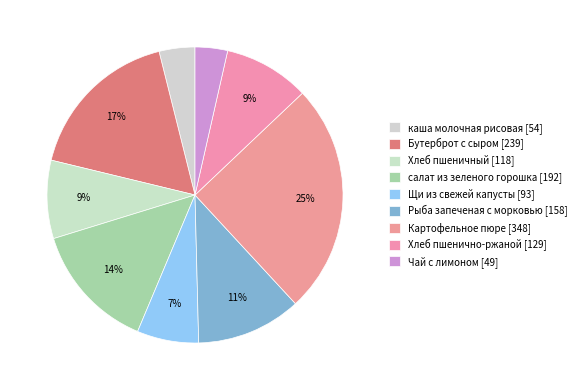

How many slices are in this pie chart?

9